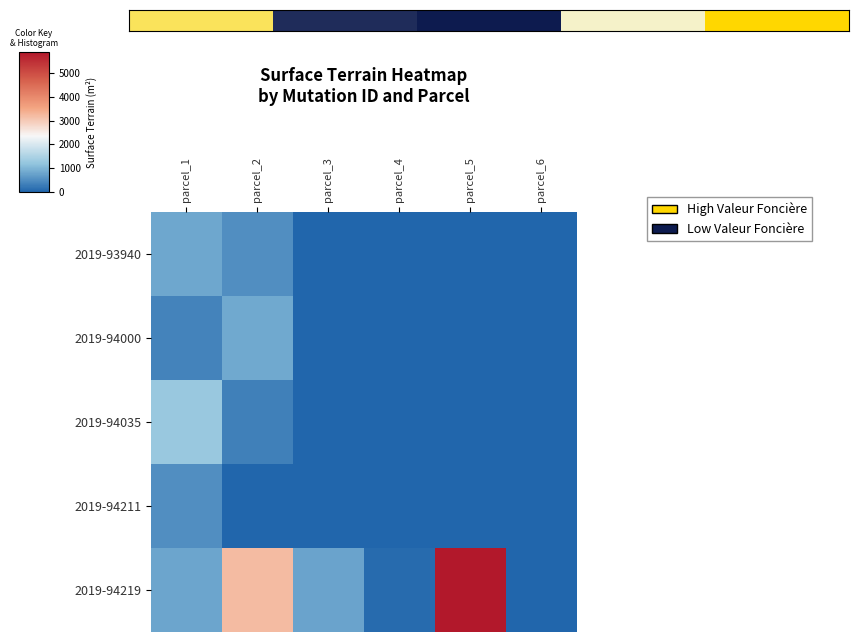

Rank the series by their maximum value, from highest to lowest.

2019-94219, 2019-94035, 2019-94000, 2019-93940, 2019-94211